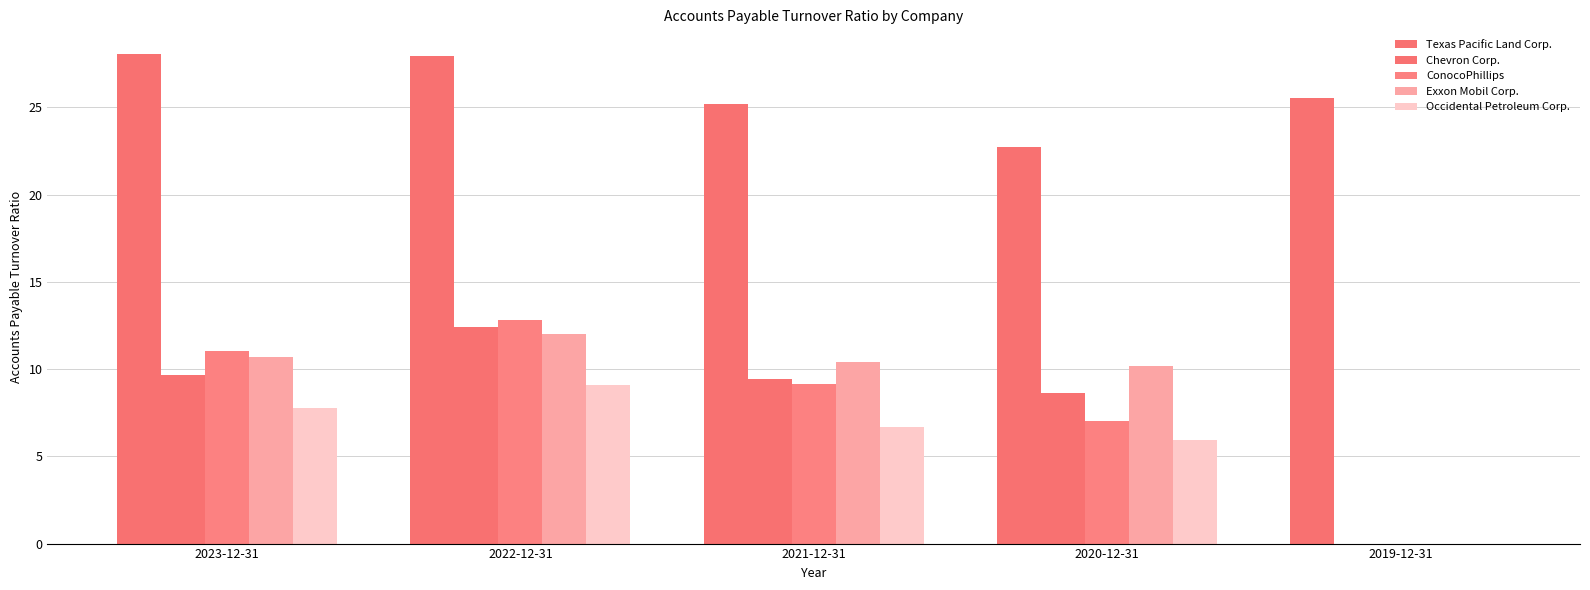

What is the sum of all Texas Pacific Land Corp. values?

129.4